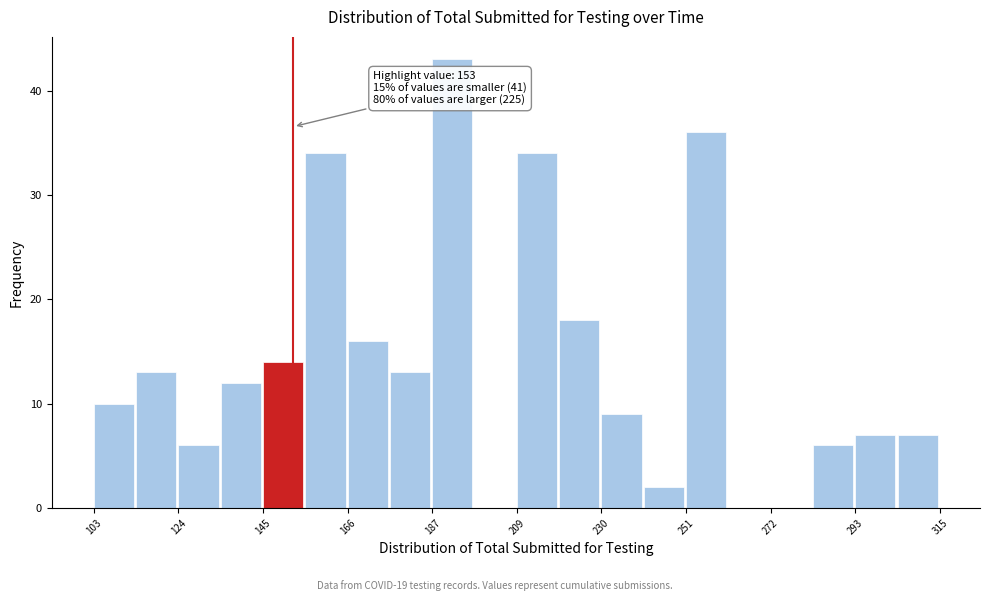

Read against the x-axis, roughly where is the centre of the tallest bar?

195